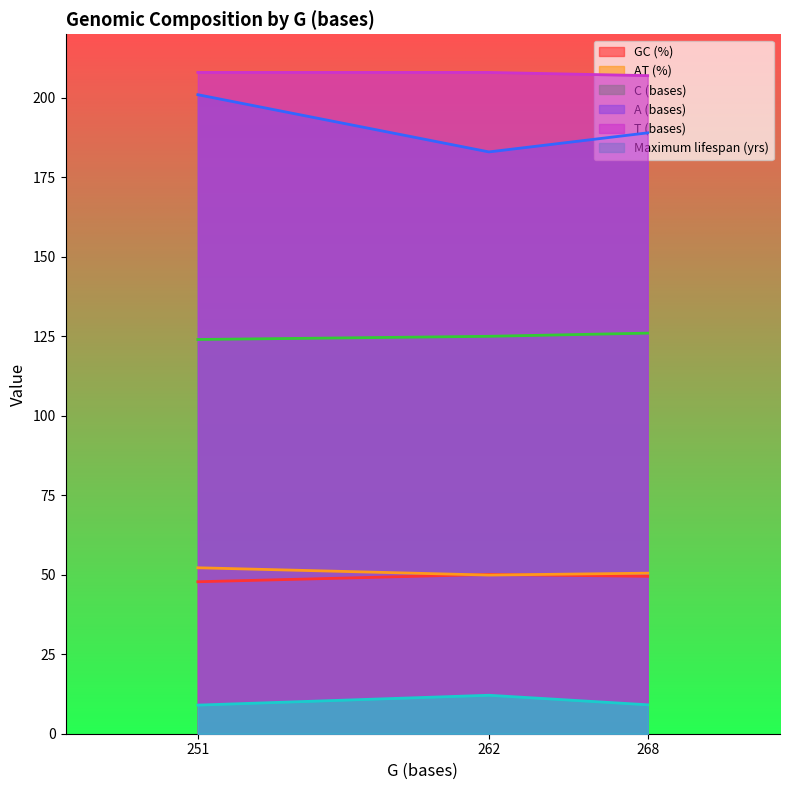

Does the chart display data point markers on the line(s)?

No